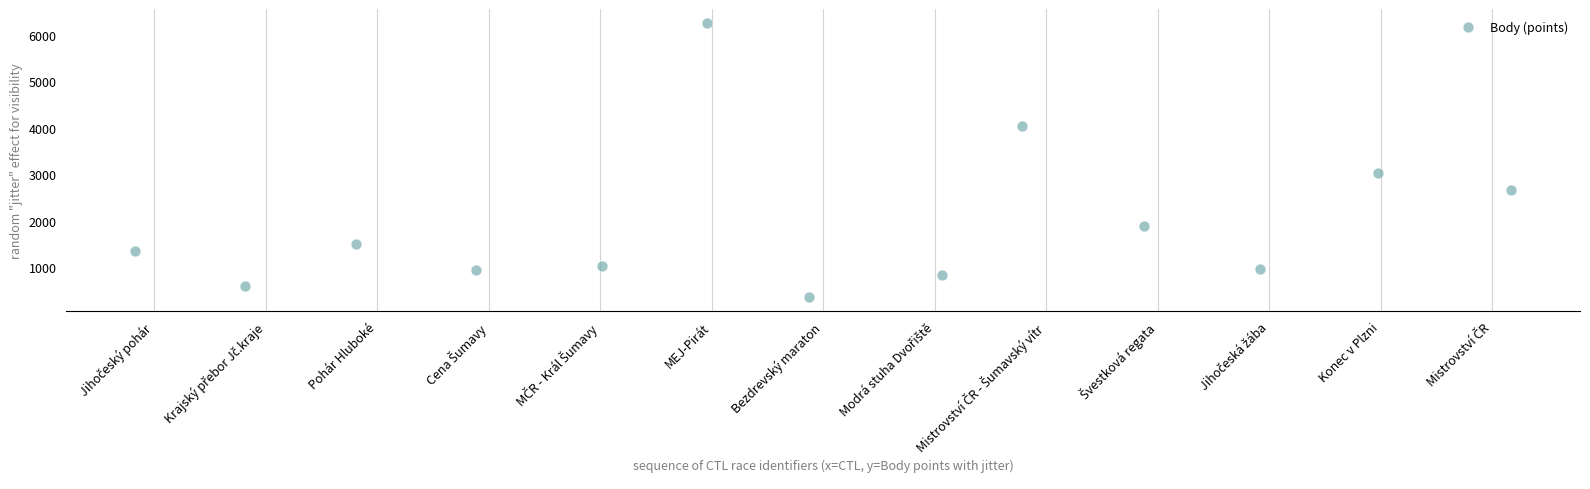

What Y value in the scatter plot is closest to 3305?

3026.0